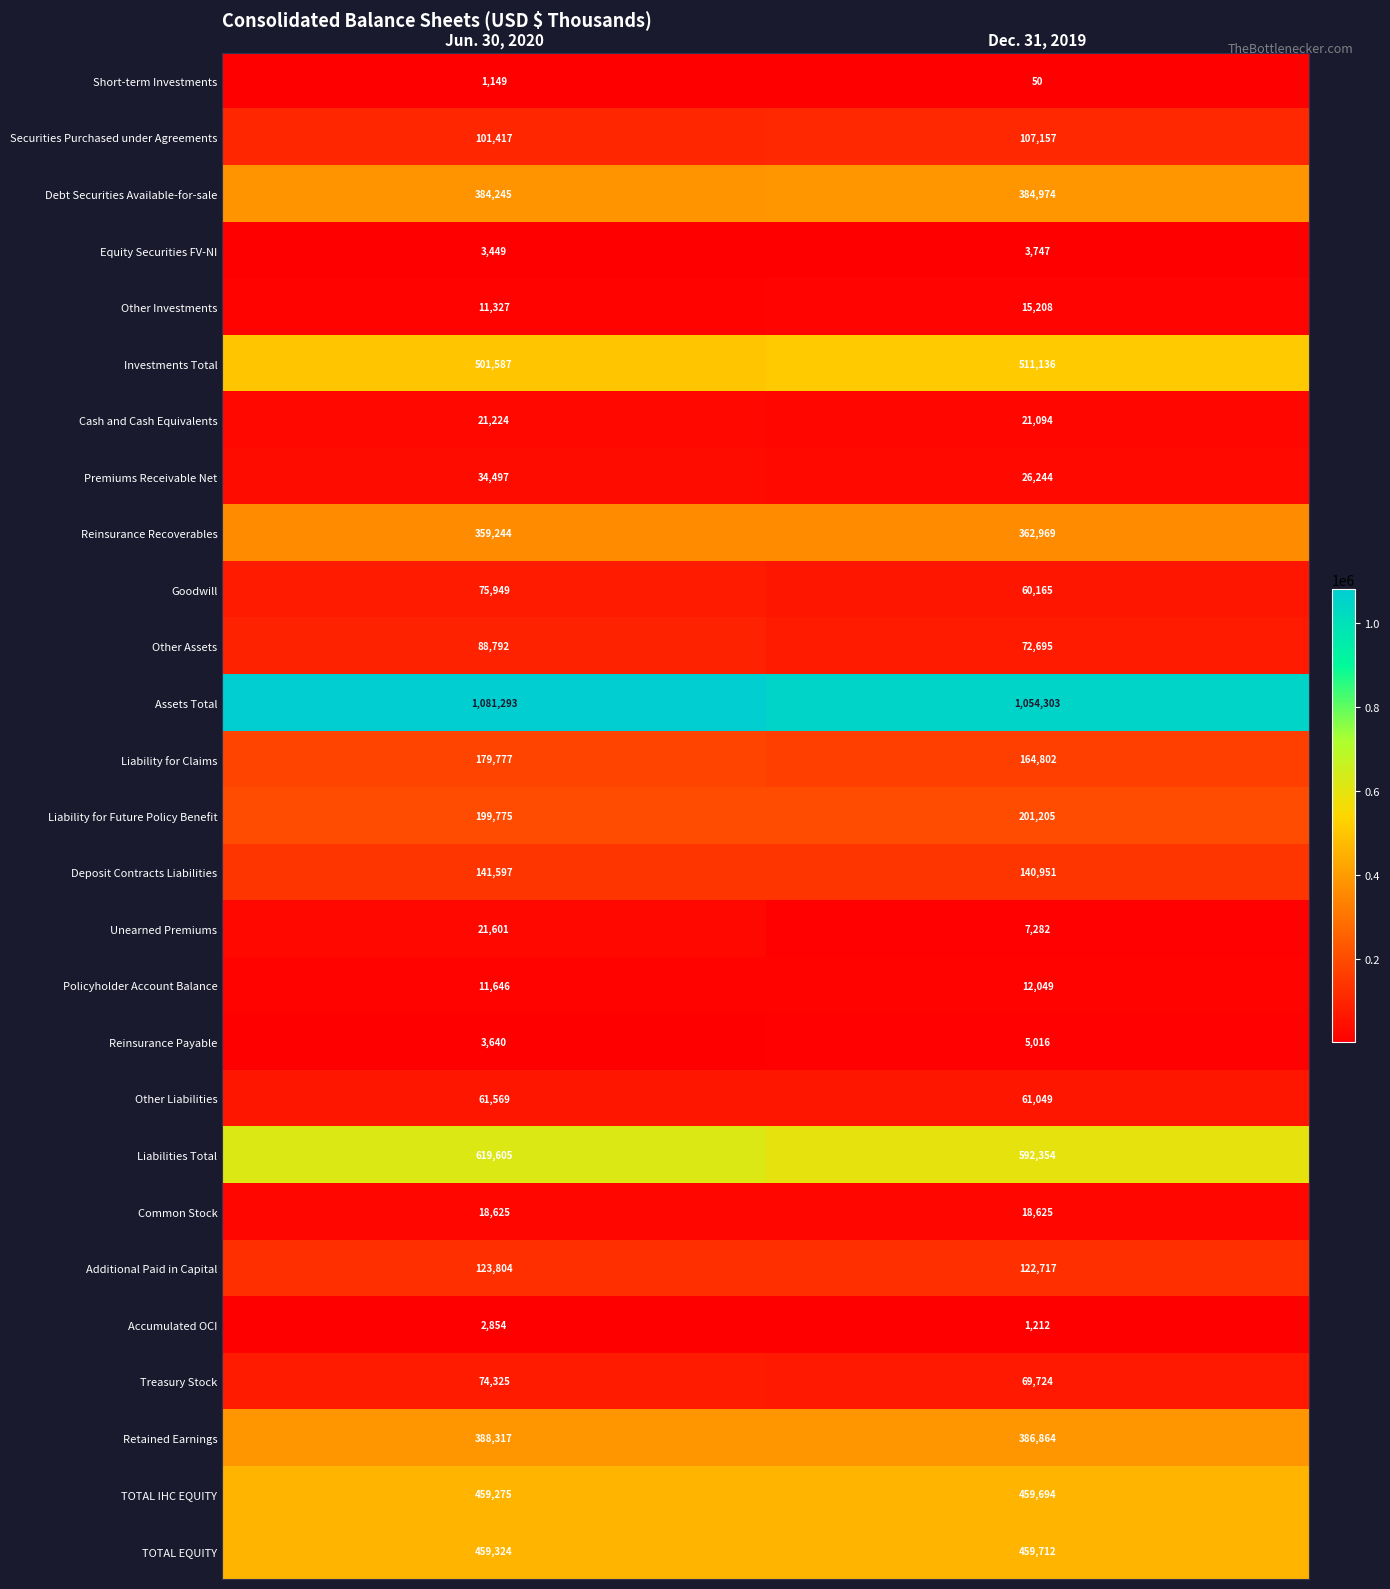

What is the sum of all Additional Paid in Capital values?

246521